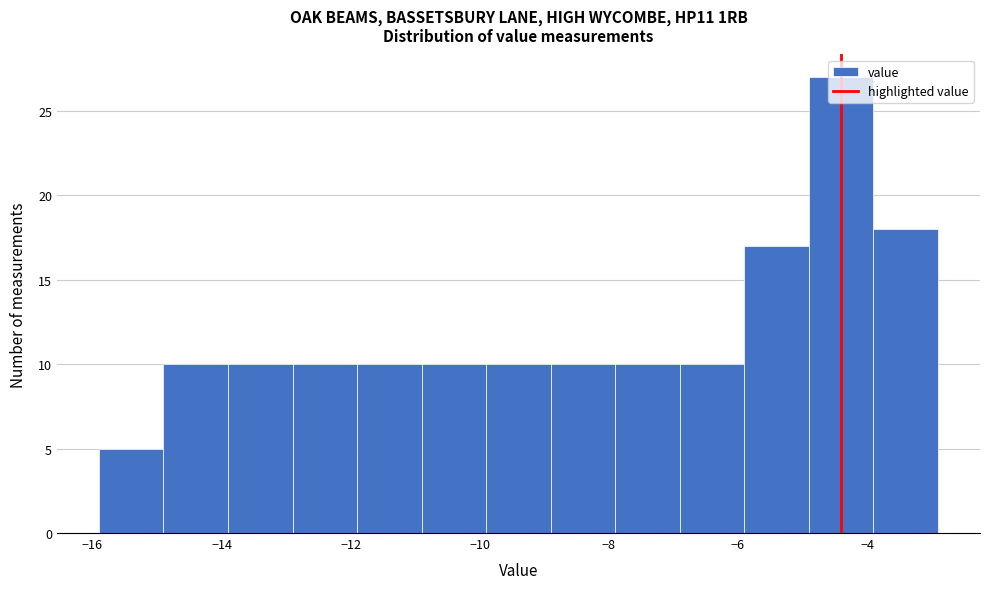

Reading left to right, transcribe this chart: for each bar, give the range it covers on the x-axis and its height. Neither the bar edges nor the heights are printed on the chart, so give them approximately, as read against the axes.

-15.9 to -14.9: 5
-14.9 to -13.9: 10
-13.9 to -12.9: 10
-12.9 to -11.9: 10
-11.9 to -10.9: 10
-10.9 to -9.9: 10
-9.9 to -8.9: 10
-8.9 to -7.9: 10
-7.9 to -6.9: 10
-6.9 to -5.9: 10
-5.9 to -4.9: 17
-4.9 to -3.9: 27
-3.9 to -2.9: 18